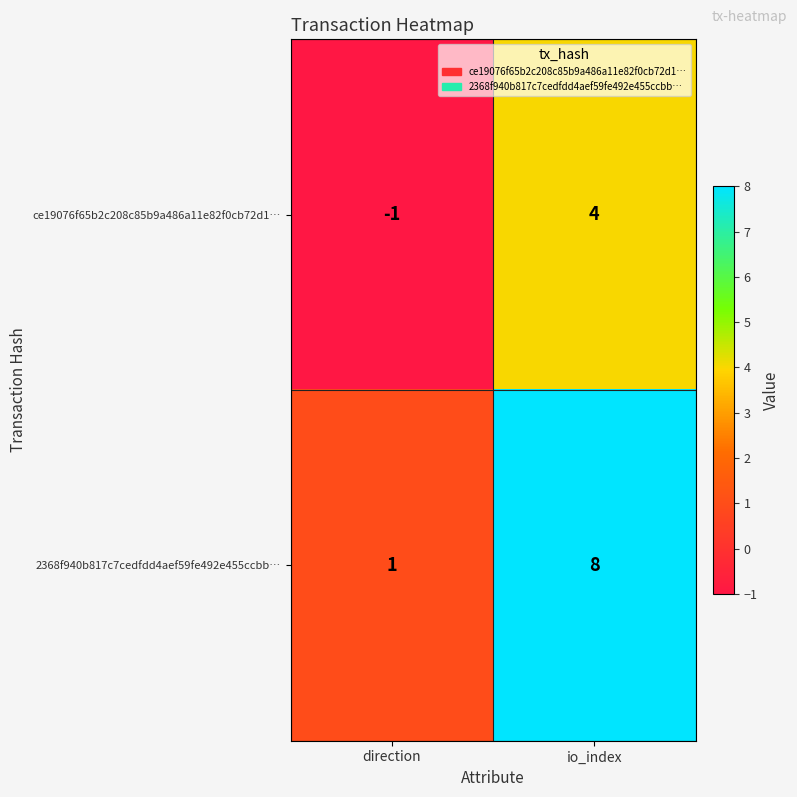

Reading left to right, extract all data points from this chart.

ce19076f65b2c208c85b9a486a11e82f0cb72d1…: direction=-1	io_index=4
2368f940b817c7cedfdd4aef59fe492e455ccbb…: direction=1	io_index=8